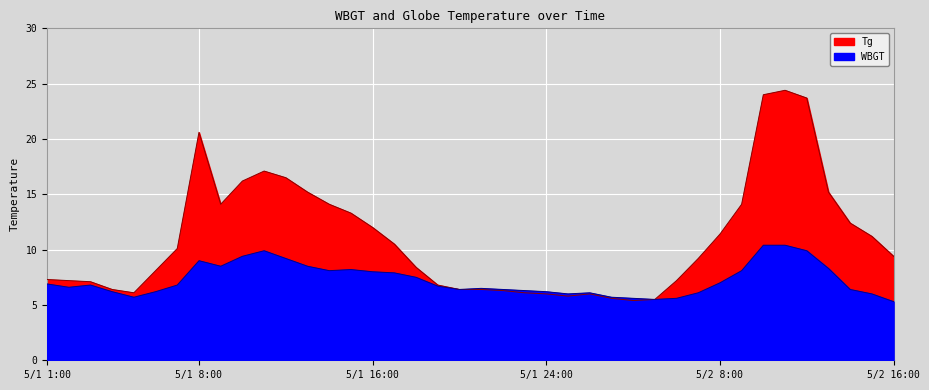

Is the value of WBGT at 5/1 1:00 greater than the value of Tg at 5/1 5:00?

Yes